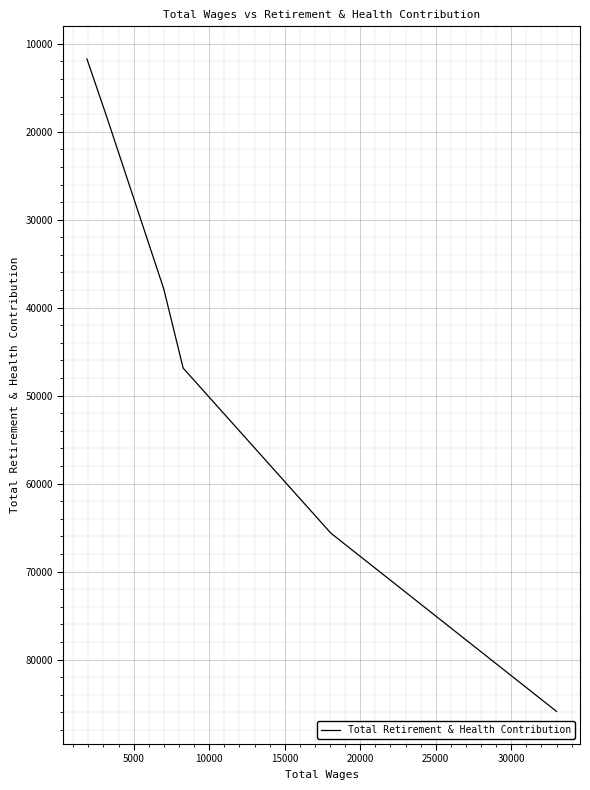

Which has a higher value, 10000 or 20000?

10000